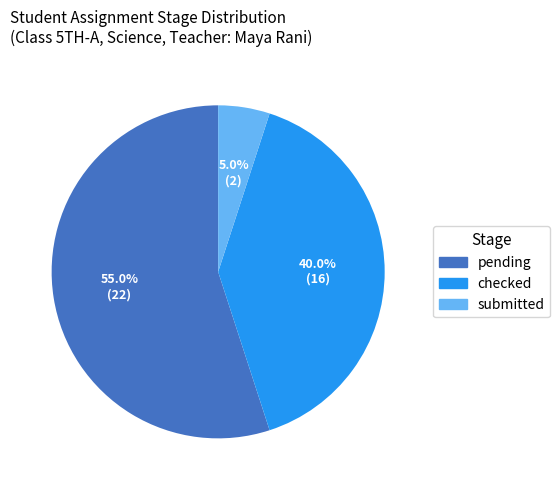

What percentage is the pending slice, to the nearest percent?

55%